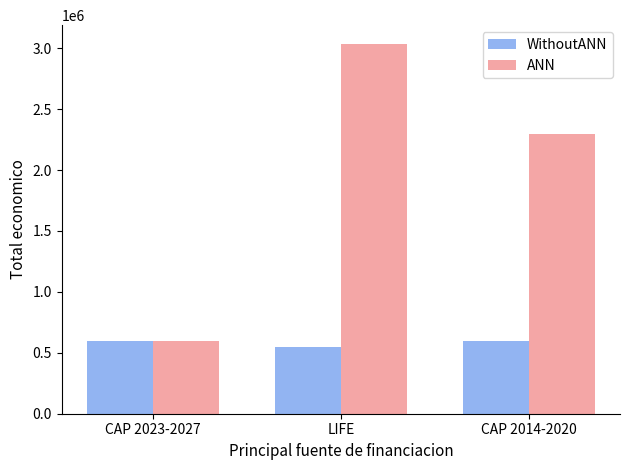

List the series in order of their overall mean, highest first.

ANN, WithoutANN